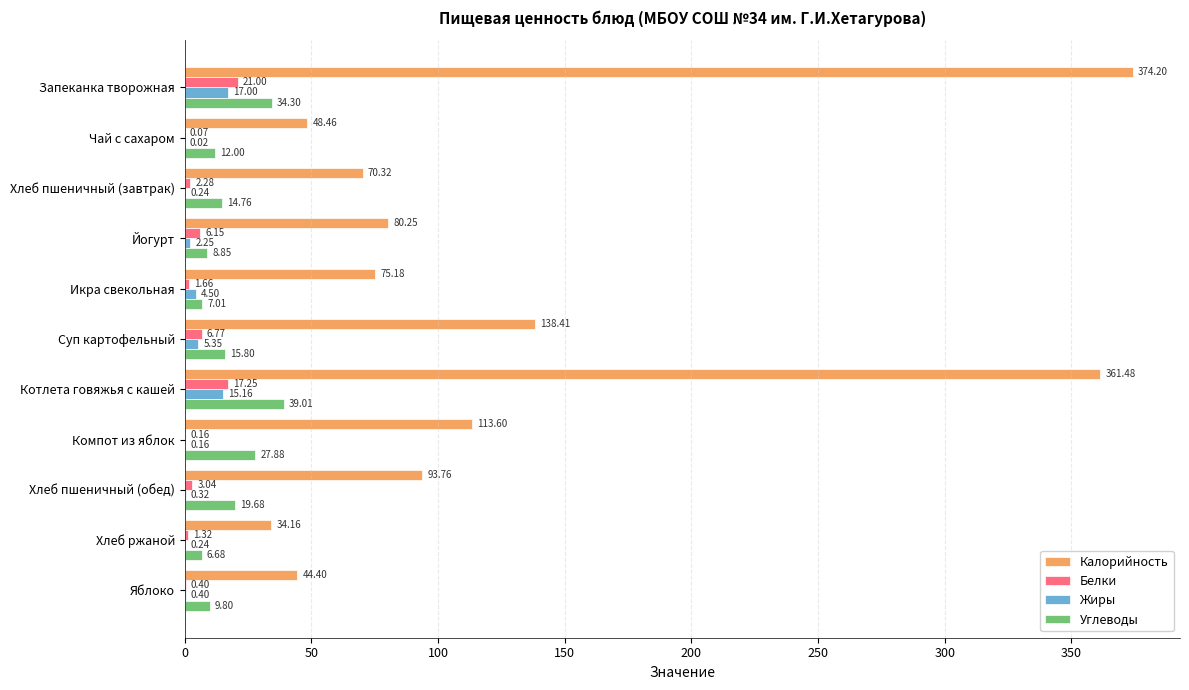

Between Запеканка творожная and Суп картофельный, which series saw the biggest shift?

Калорийность